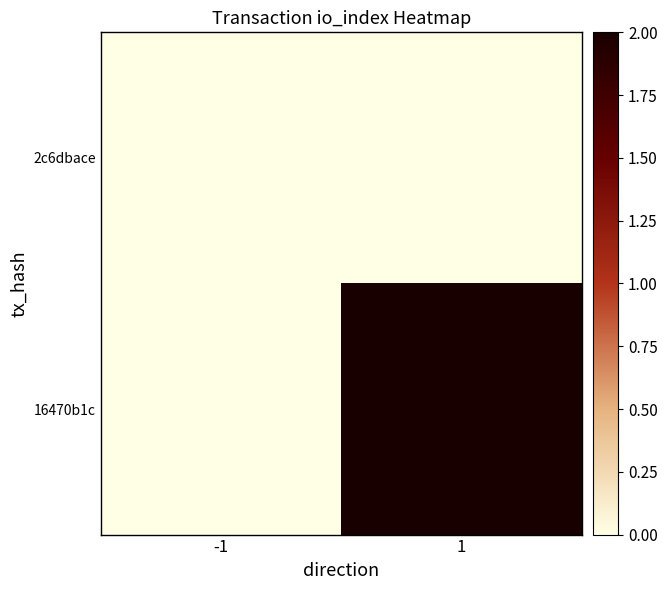

Which label corresponds to the largest value in the chart?

1